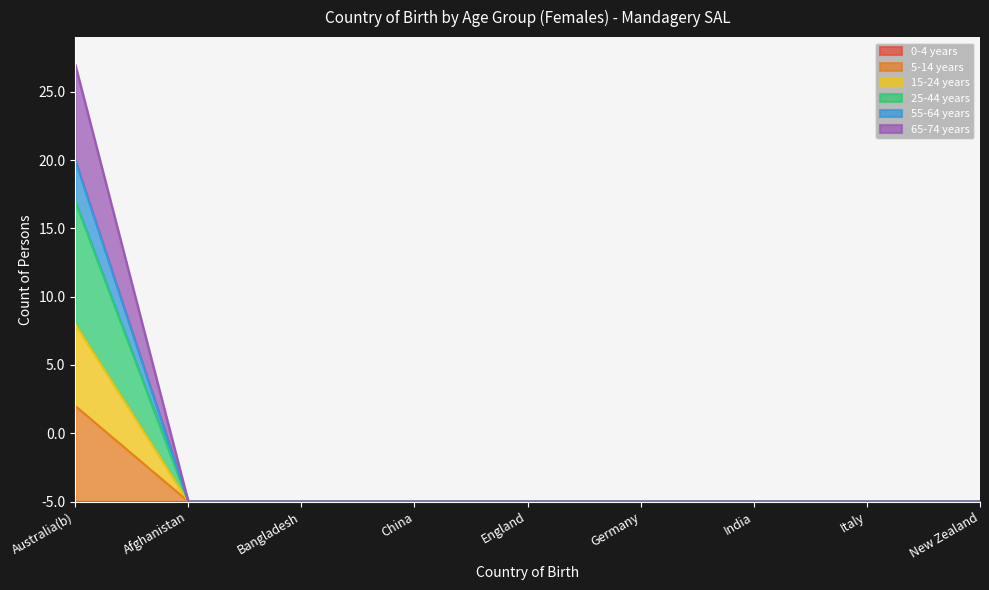

Between Germany and China, which is larger?

Germany